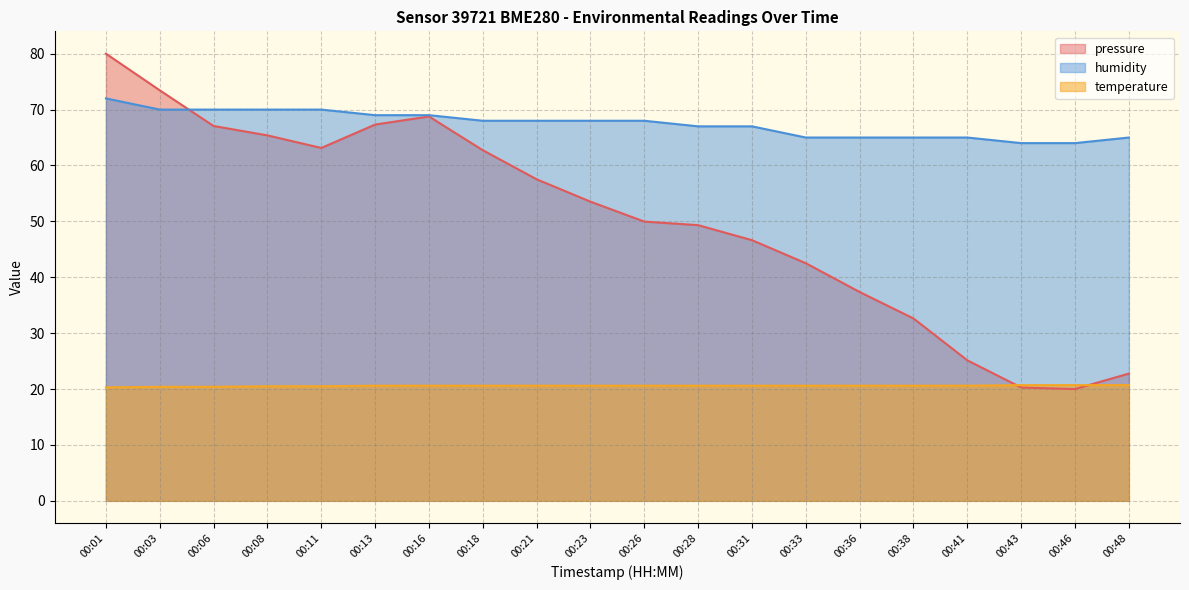

Between 00:13 and 00:23, which series saw the biggest shift?

pressure